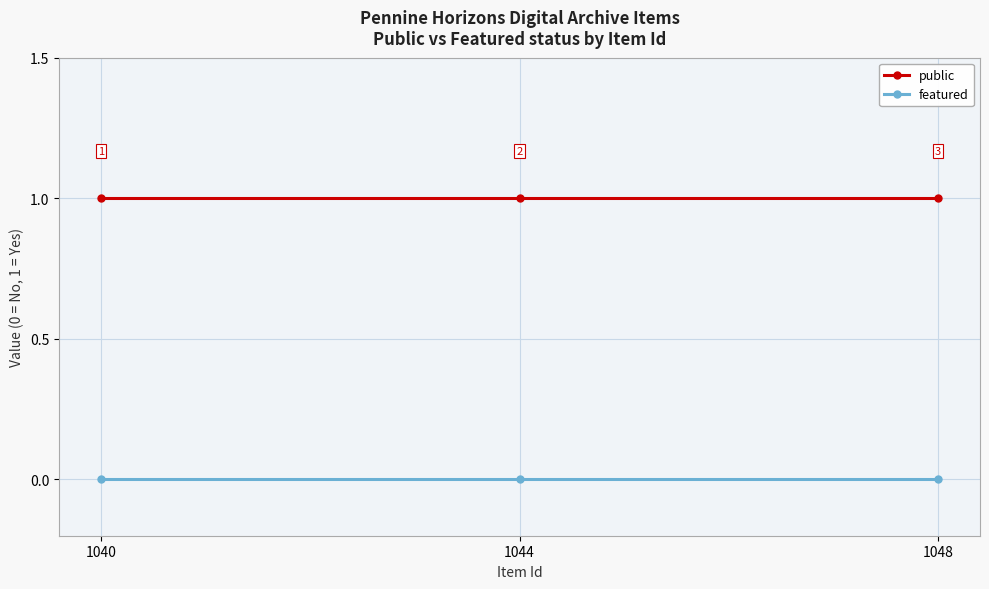

The featured series shows 0 at 1040. True or false?

True